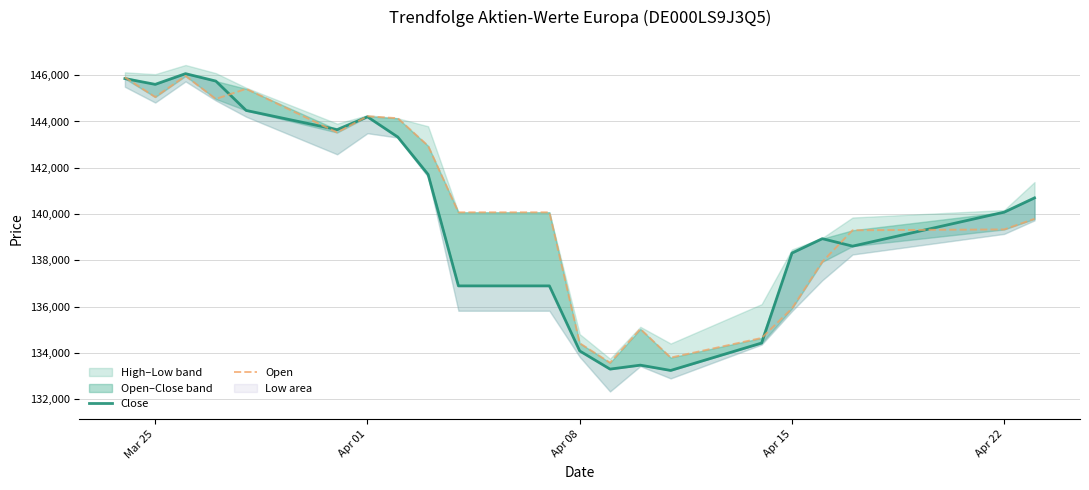

What is the average value of the Open series?

140287